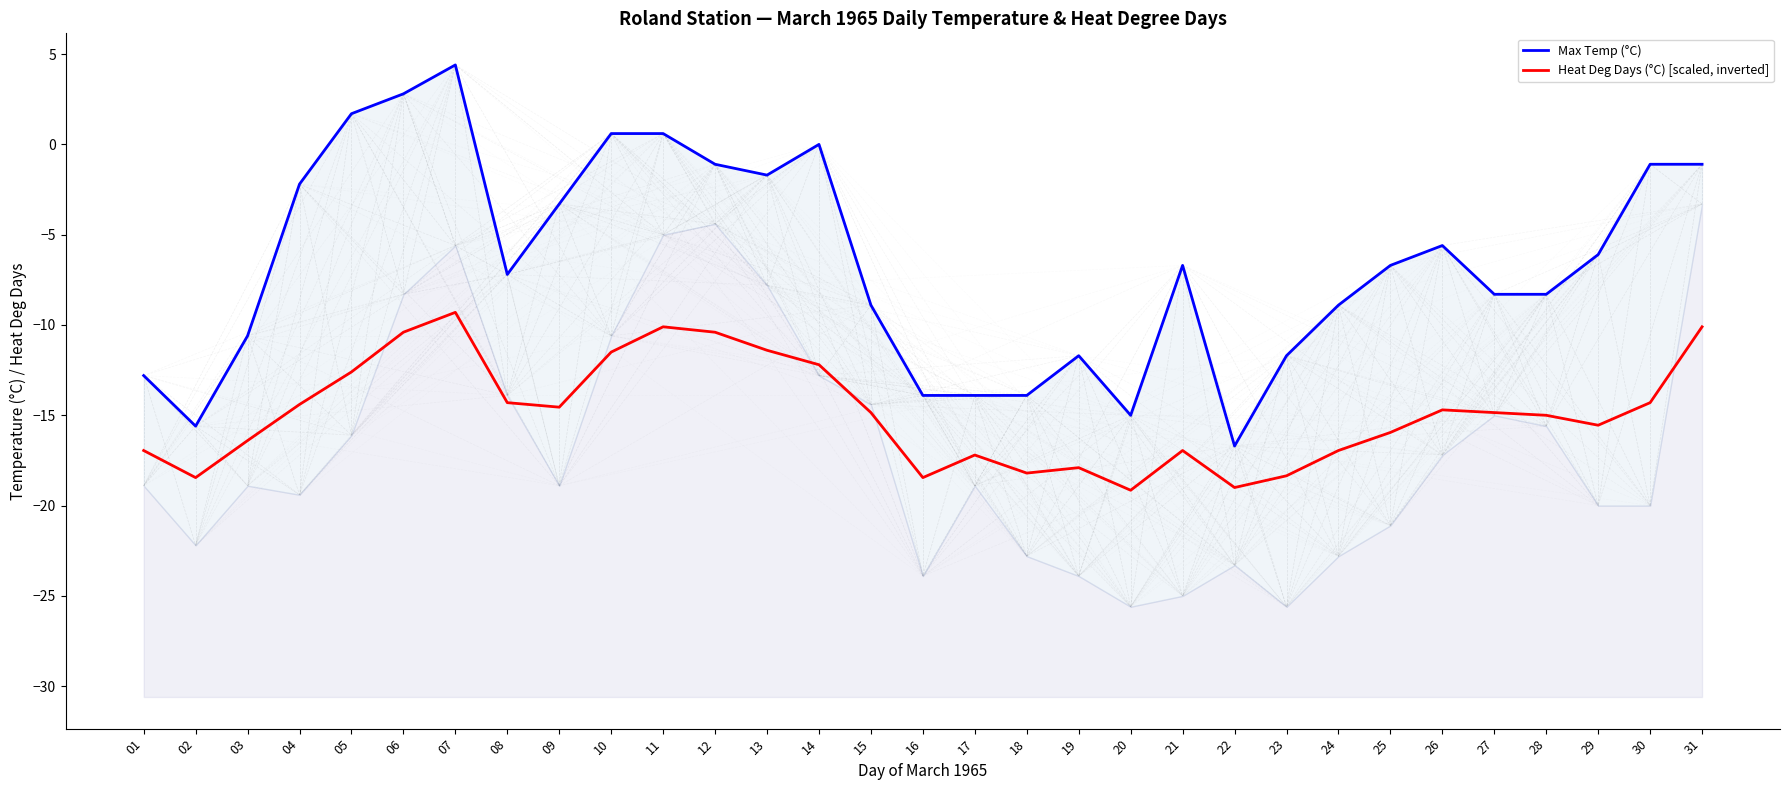

List the labels in order of Max Temp (°C) value, largest first.

07, 06, 05, 10, 11, 14, 12, 30, 31, 13, 04, 09, 26, 29, 21, 25, 08, 27, 28, 15, 24, 03, 19, 23, 01, 16, 17, 18, 20, 02, 22